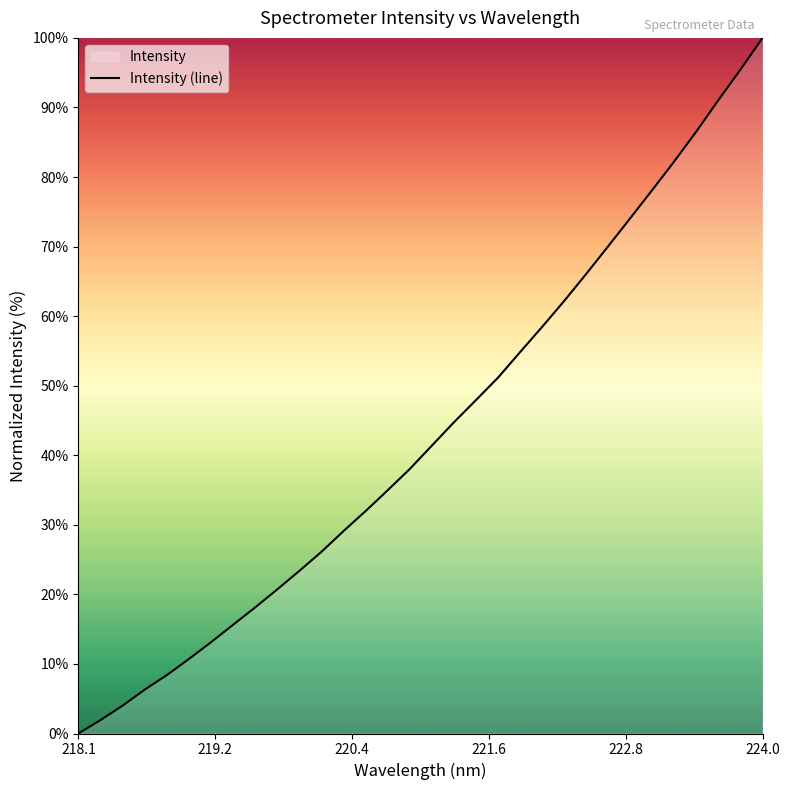

What is the difference between the second highest and minimum values?

95.5